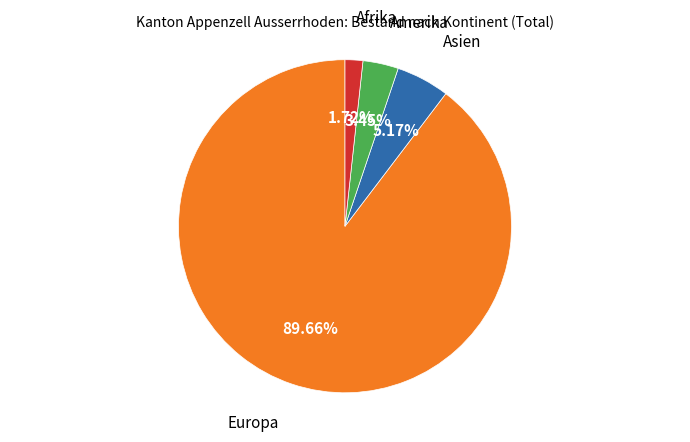

Does any single category account for the majority?

Yes